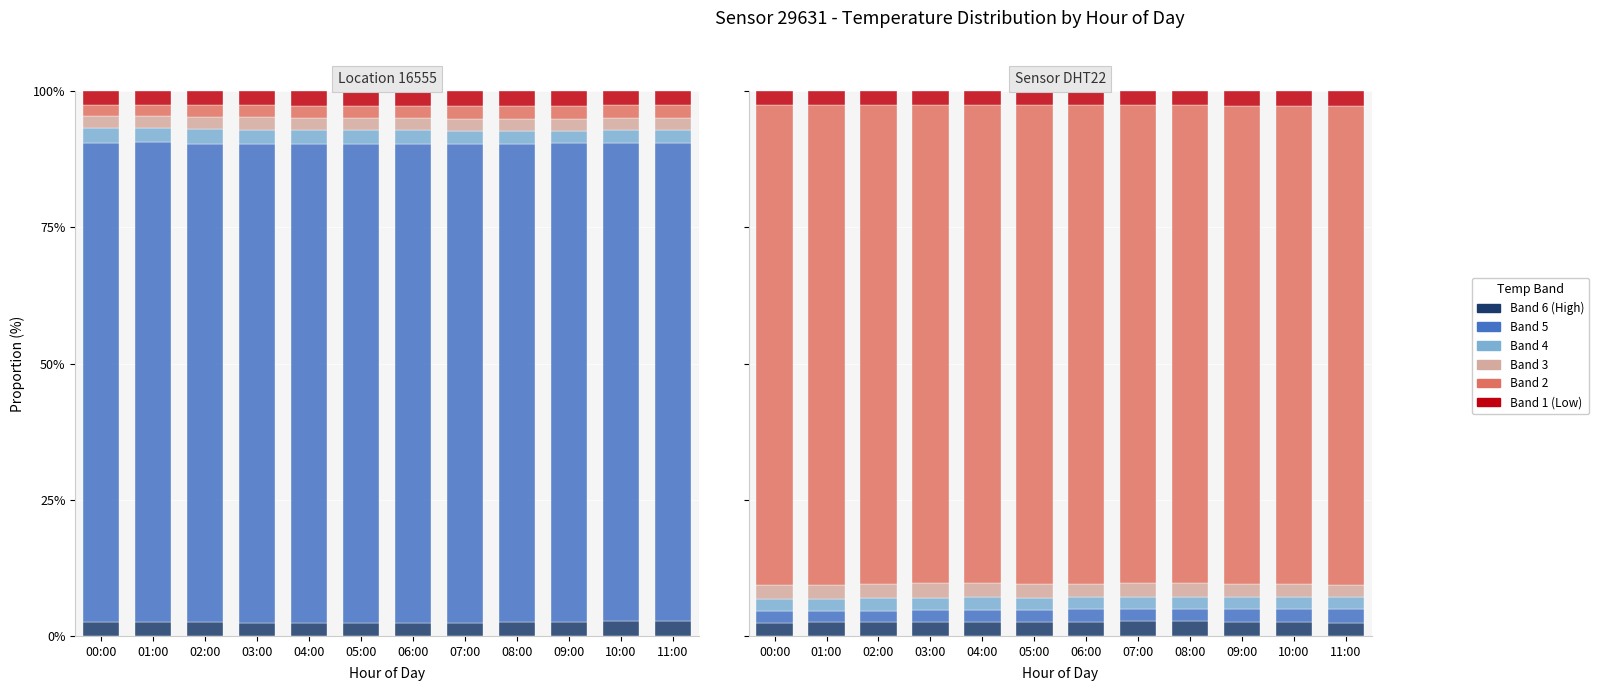

Rank the categories by Band 1 (Low) value from lowest to highest.

04:00, 03:00, 07:00, 05:00, 06:00, 01:00, 08:00, 02:00, 00:00, 09:00, 10:00, 11:00